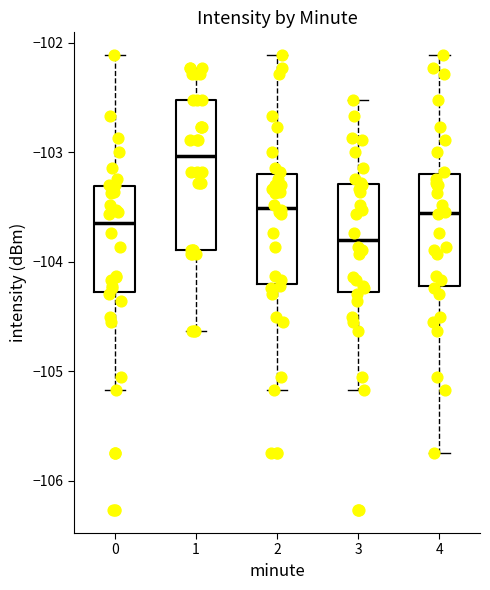

Reading left to right, read every box against the y-axis: the position of its median line, the range the box covers, and the ends of its whiskers. The values are not printed on the chart, so give them approximately, as read against the axis.

0: median -103.6, box -104.3 to -103.3, whiskers -105.2 to -102.1
1: median -103.0, box -103.9 to -102.5, whiskers -104.6 to -102.2
2: median -103.5, box -104.2 to -103.2, whiskers -105.2 to -102.1
3: median -103.8, box -104.3 to -103.3, whiskers -105.2 to -102.5
4: median -103.6, box -104.2 to -103.2, whiskers -105.8 to -102.1